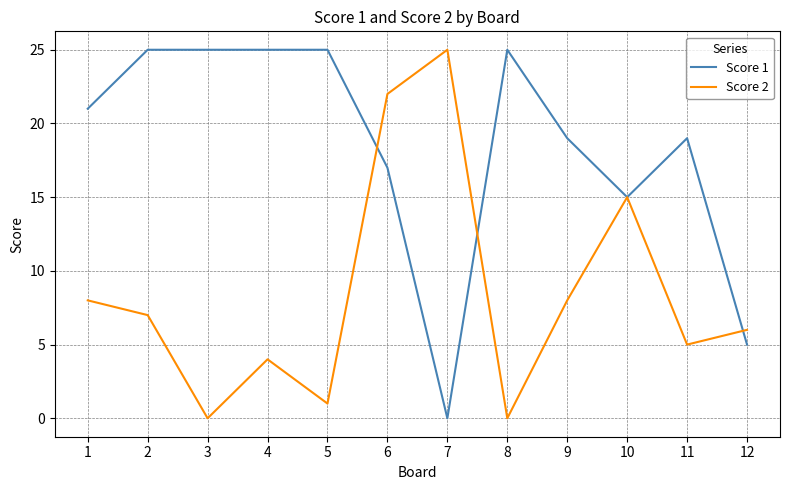

Rank the series at 9 from highest to lowest value.

Score 1, Score 2